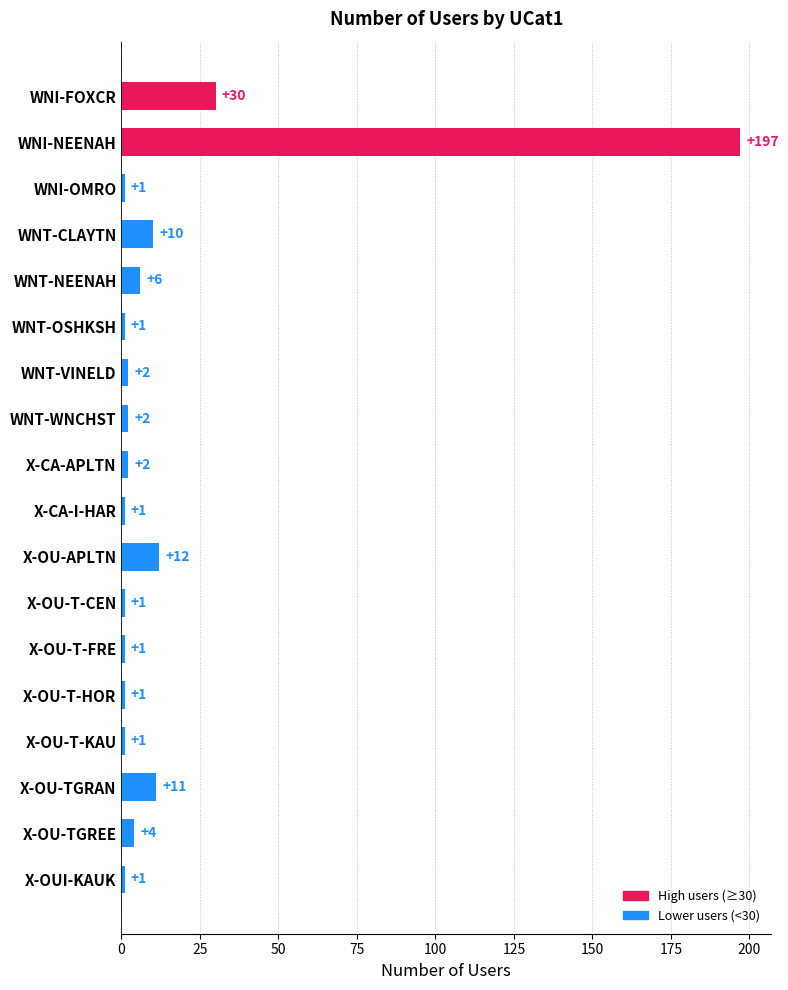

What is the sum of the values at WNT-WNCHST and X-CA-APLTN?

4